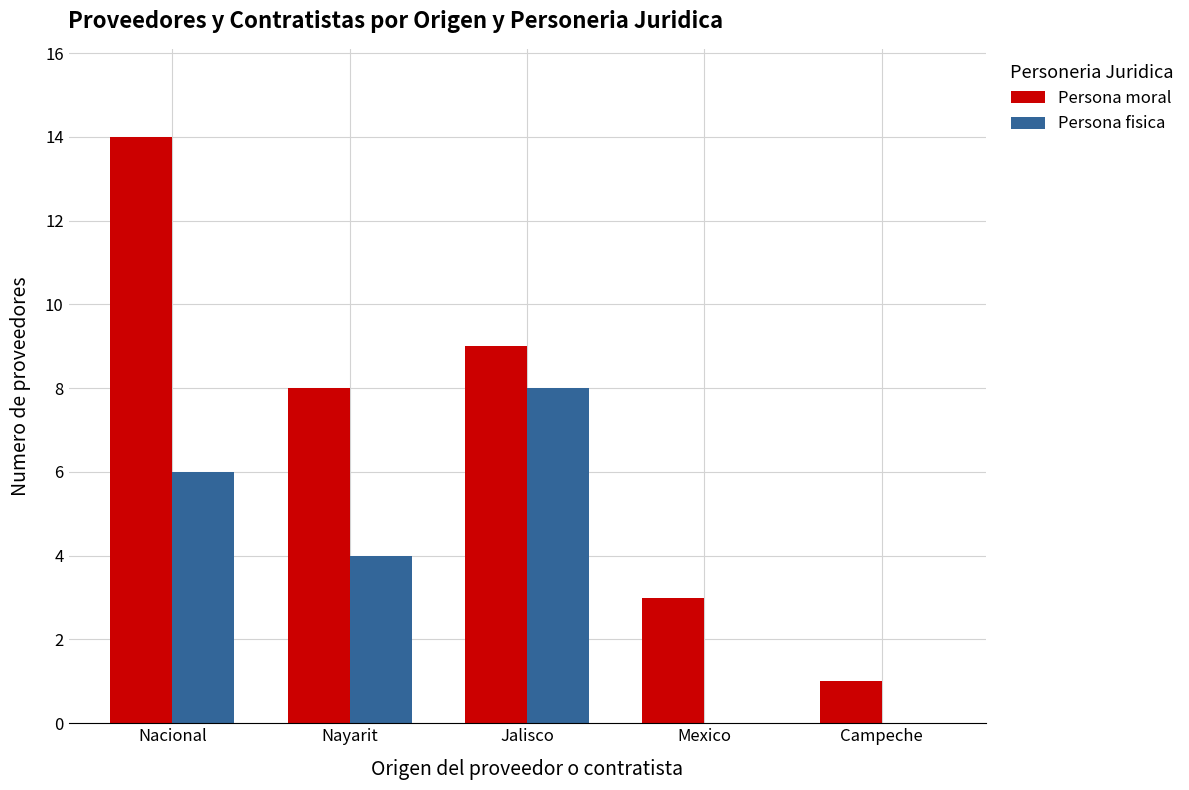

Reading left to right, list all the values displayed in this chart.

Persona moral: 14	8	9	3	1
Persona fisica: 6	4	8	0	0